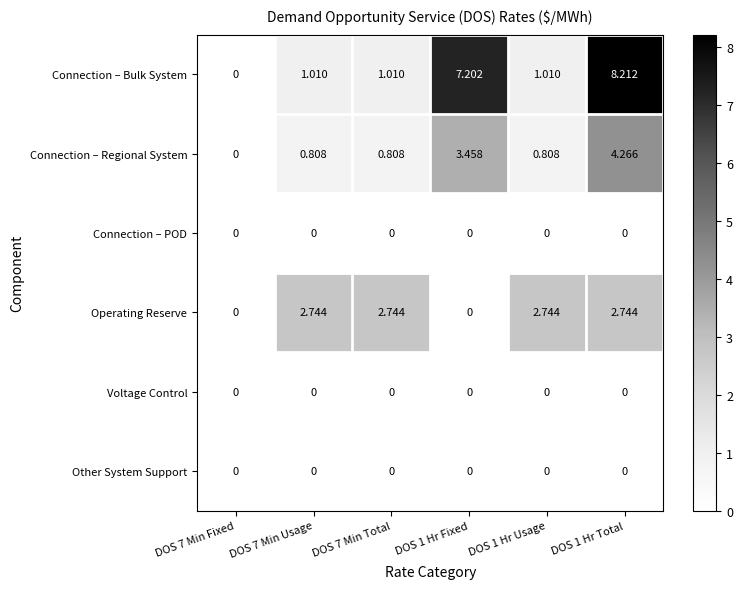

Which series changed the most between DOS 7 Min Fixed and DOS 1 Hr Total?

Connection – Bulk System